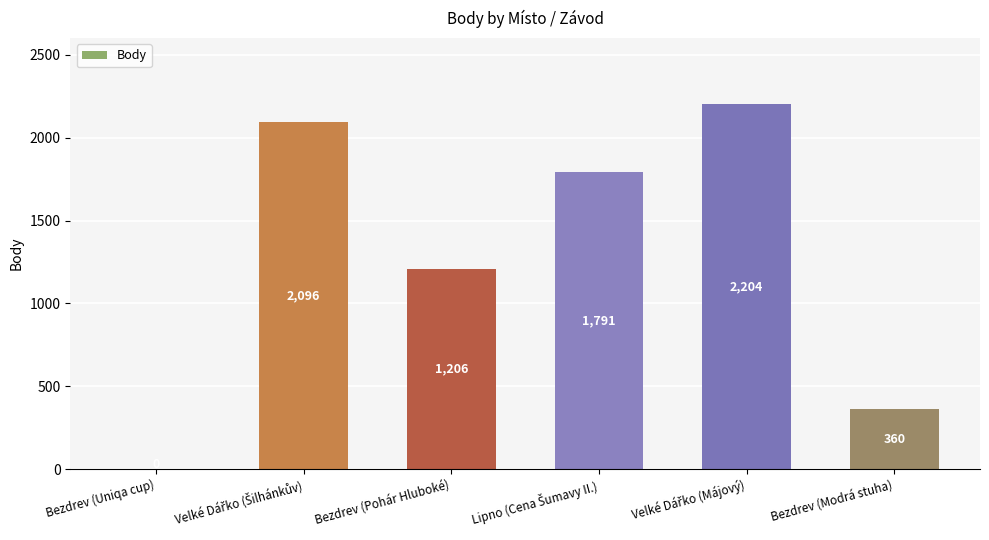

Reading left to right, transcribe all the data shown in this chart.

0	2096	1206	1791	2204	360